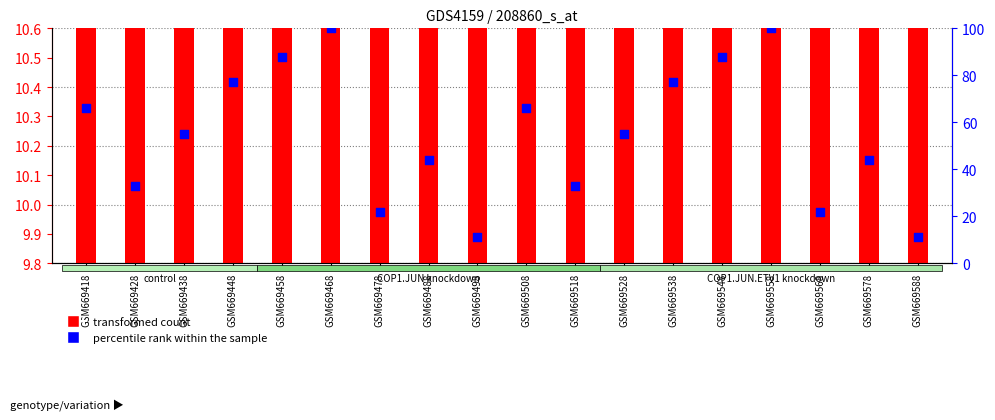

At how many categories does at least one series exceed 64?

8